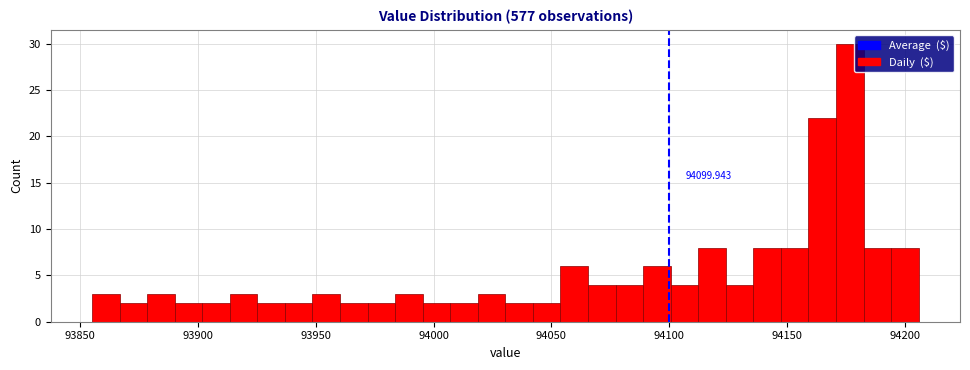

Around what value on the x-axis is the tallest bar? Give the approximate position of its centre, as read against the axis.

94175